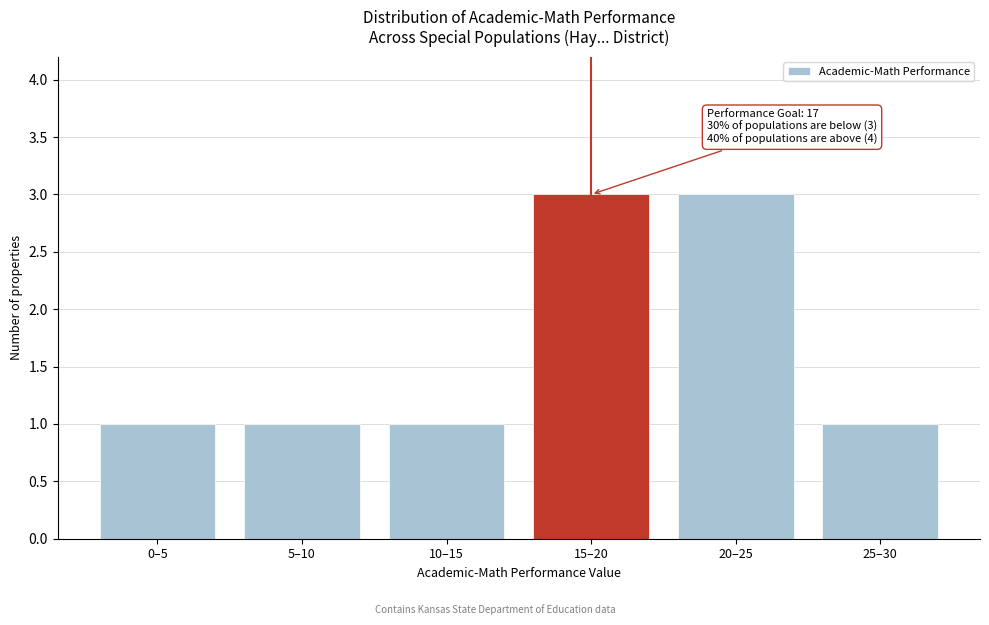

Reading right to left, list all the values displayed in this chart.

25–30=1	20–25=3	15–20=3	10–15=1	5–10=1	0–5=1